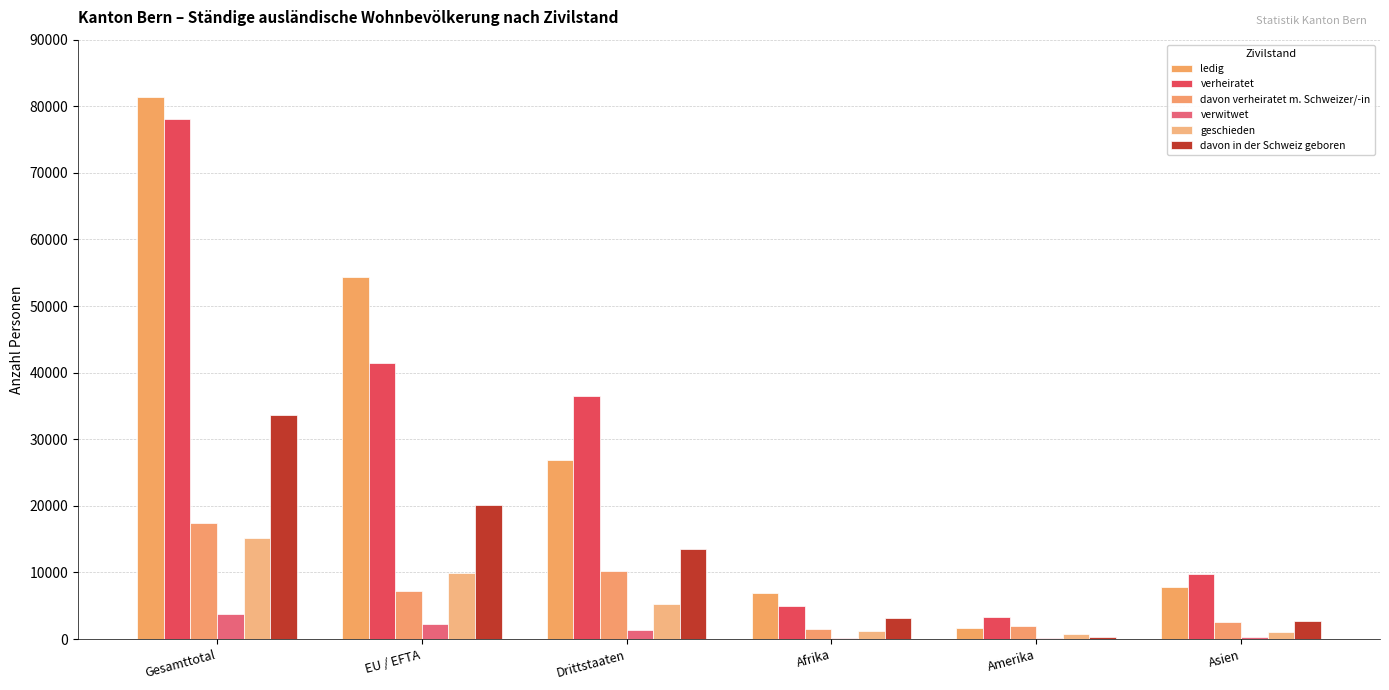

True or false: davon verheiratet m. Schweizer/-in has a value of 10234 at Drittstaaten.

True